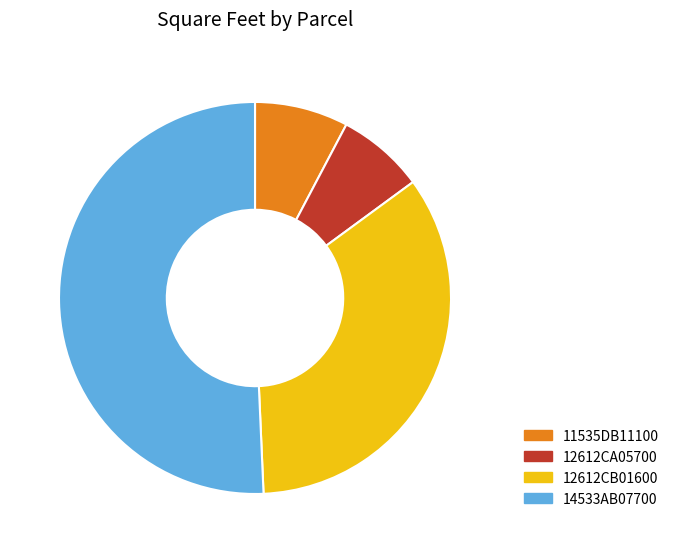

Which slice is the largest?

14533AB07700